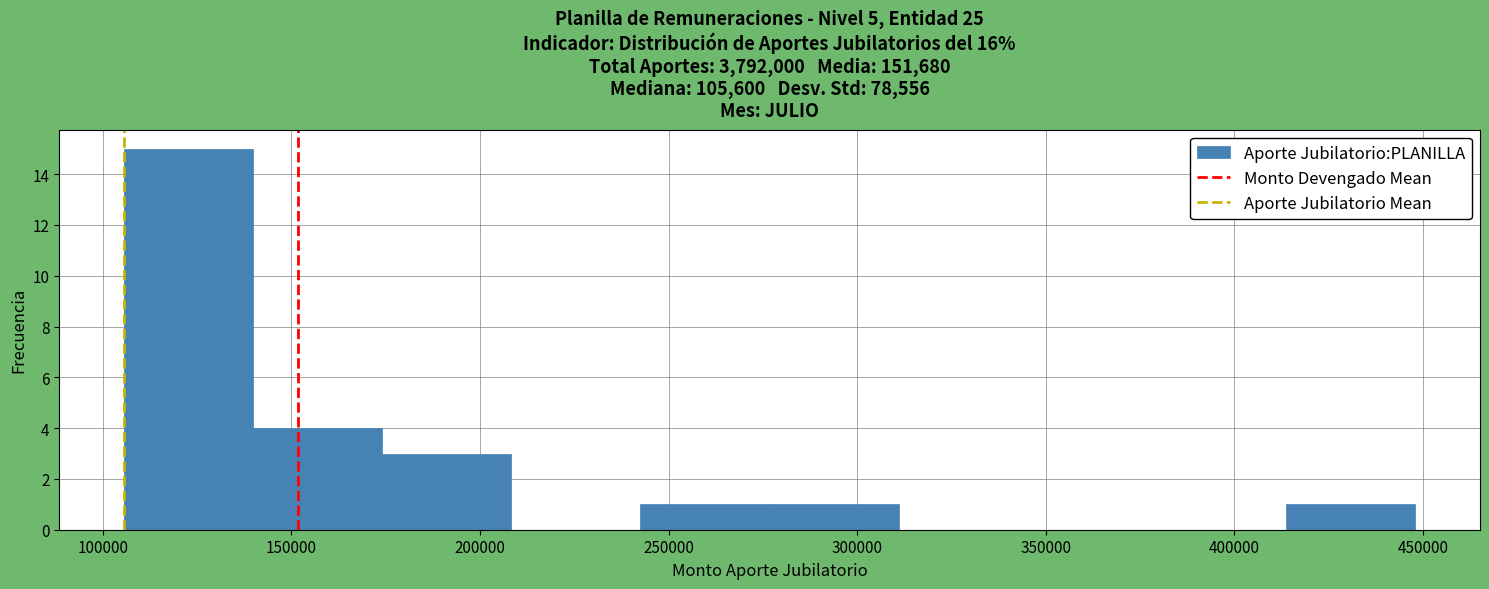

Reading left to right, list every bar in this chart as the range it spans on the x-axis followed by its height. Neither the bar edges nor the heights are printed on the chart, so give them approximately, as read against the axes.

105000 to 140000: 15
140000 to 175000: 4
175000 to 210000: 3
210000 to 245000: 0
245000 to 275000: 1
275000 to 310000: 1
310000 to 345000: 0
345000 to 380000: 0
380000 to 415000: 0
415000 to 450000: 1